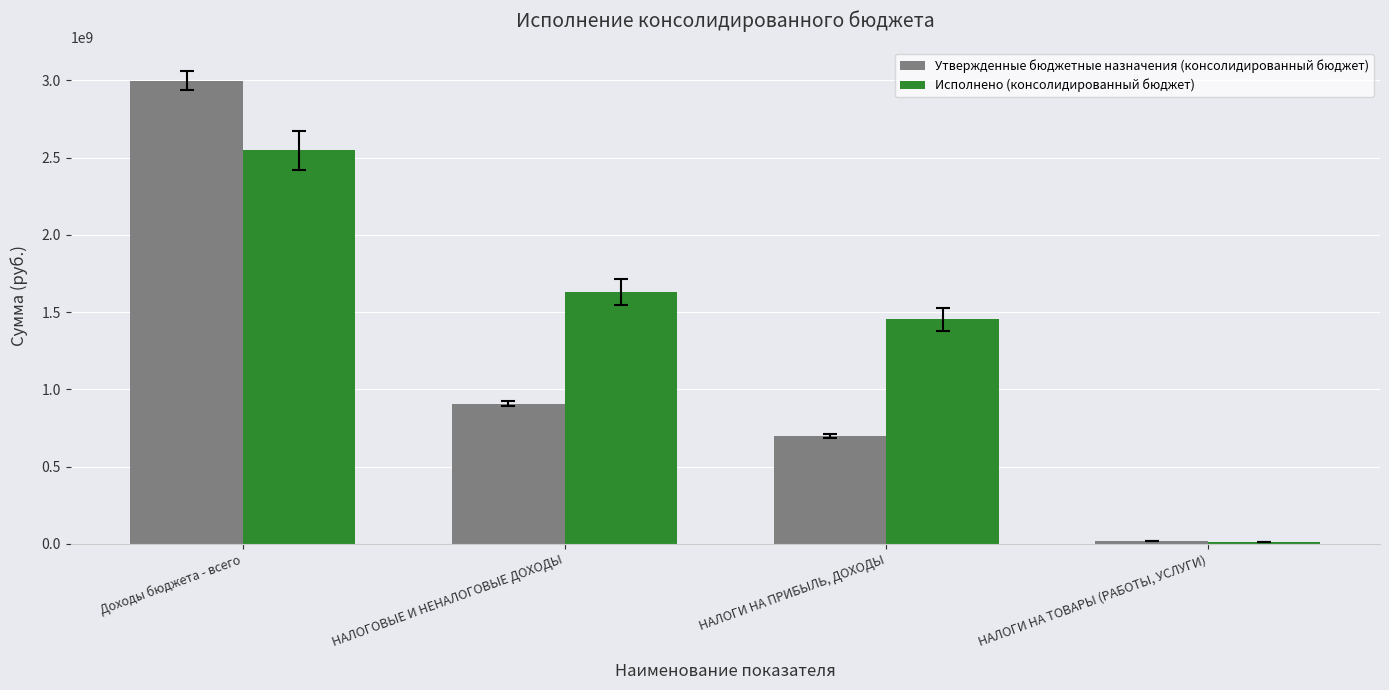

How many data points in Исполнено (консолидированный бюджет) are above 1629594740?

2